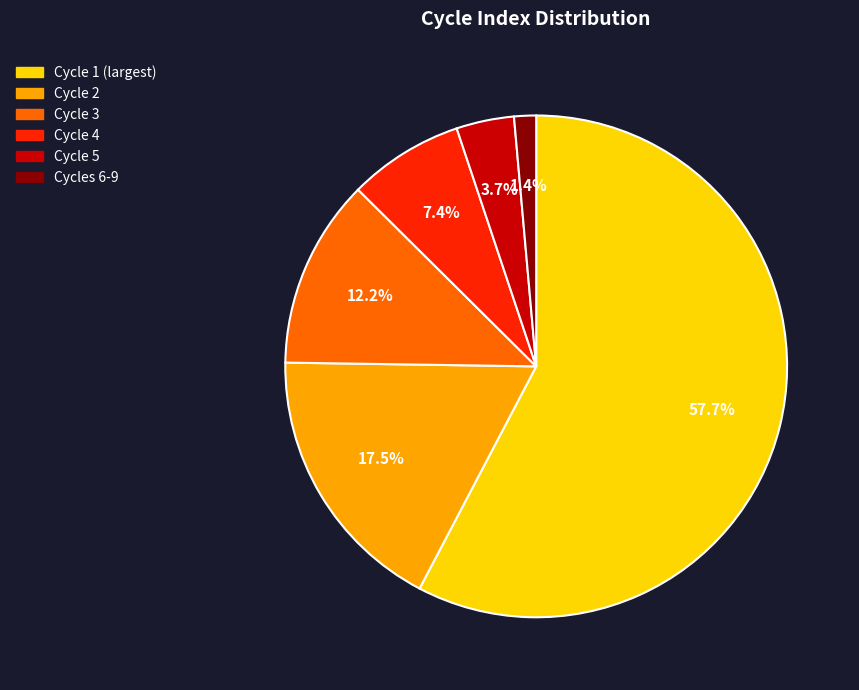

What percentage is NOT represented by Cycle 5?

96.3%